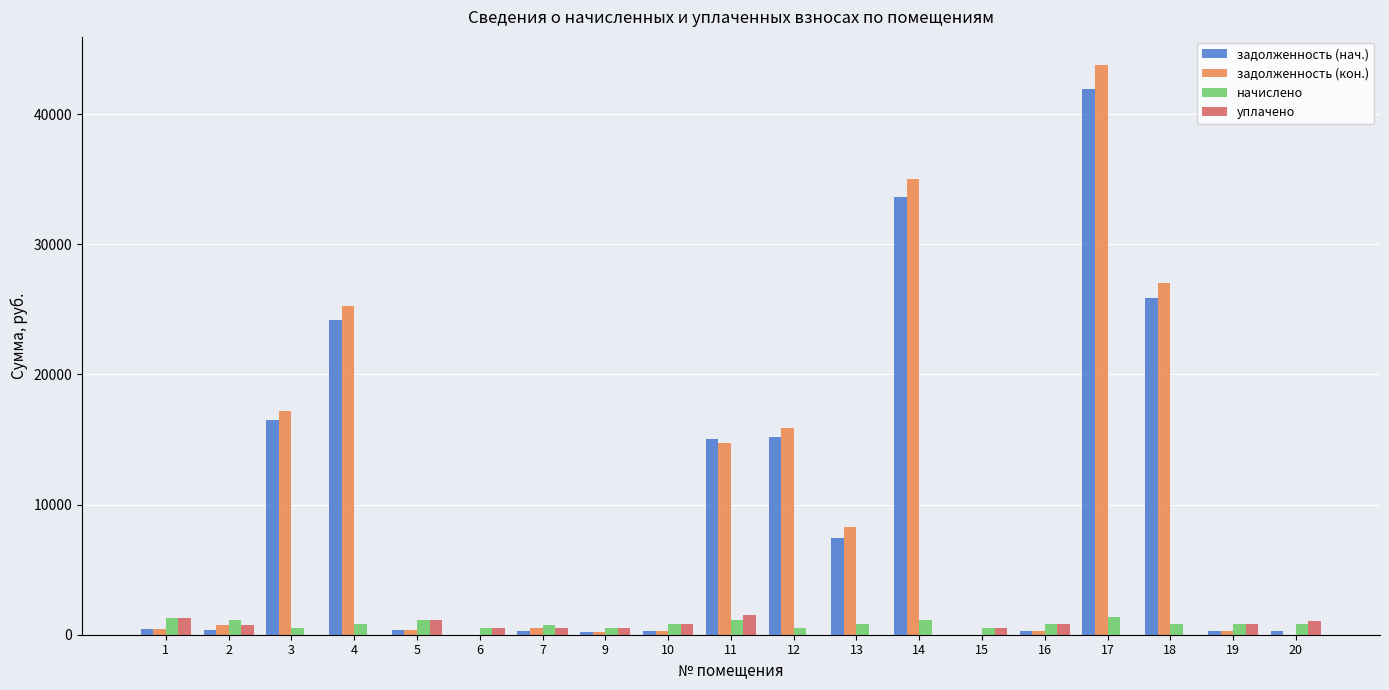

What value does the задолженность (кон.) series have at 10?

265.3